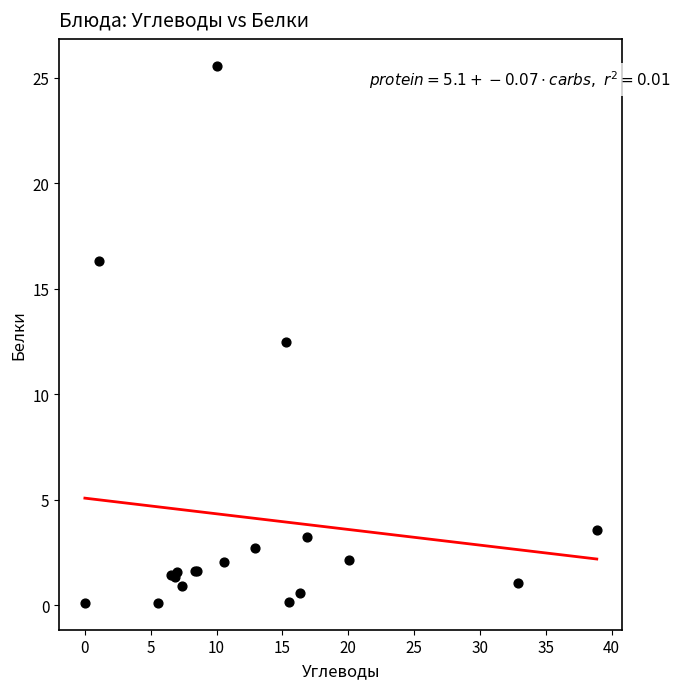

What Y value in the scatter plot is closest to 12?

12.5